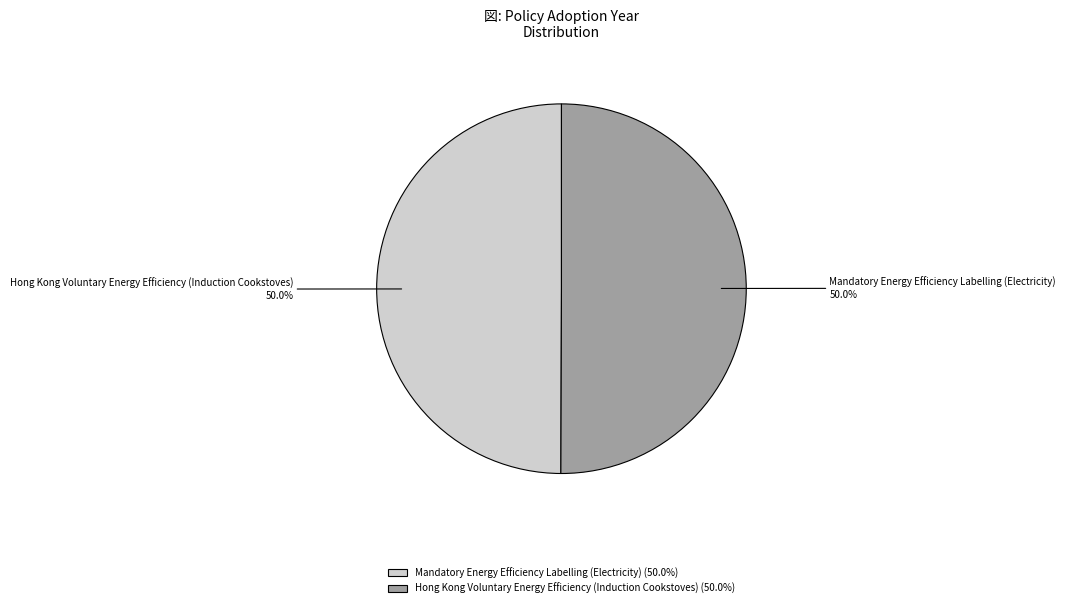

Count the number of slices in the pie.

2